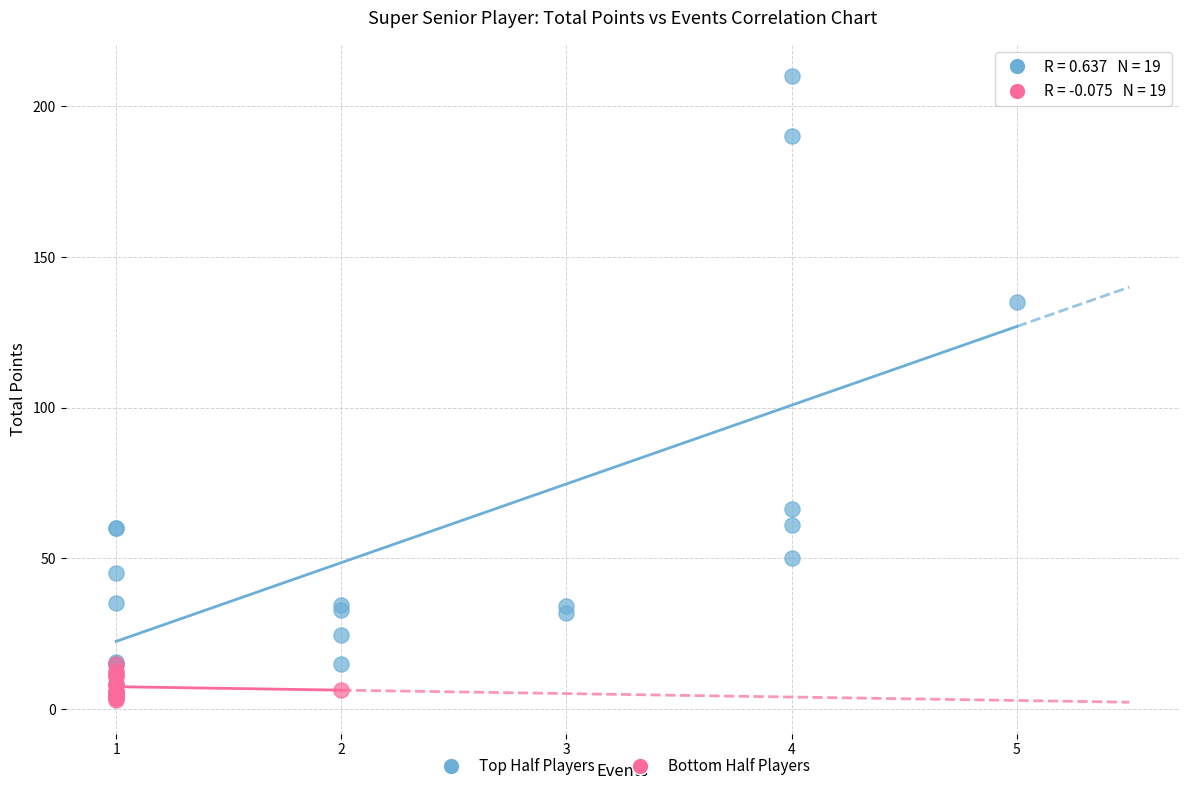

What are all the series names shown in the legend?

Top Half Players, Bottom Half Players